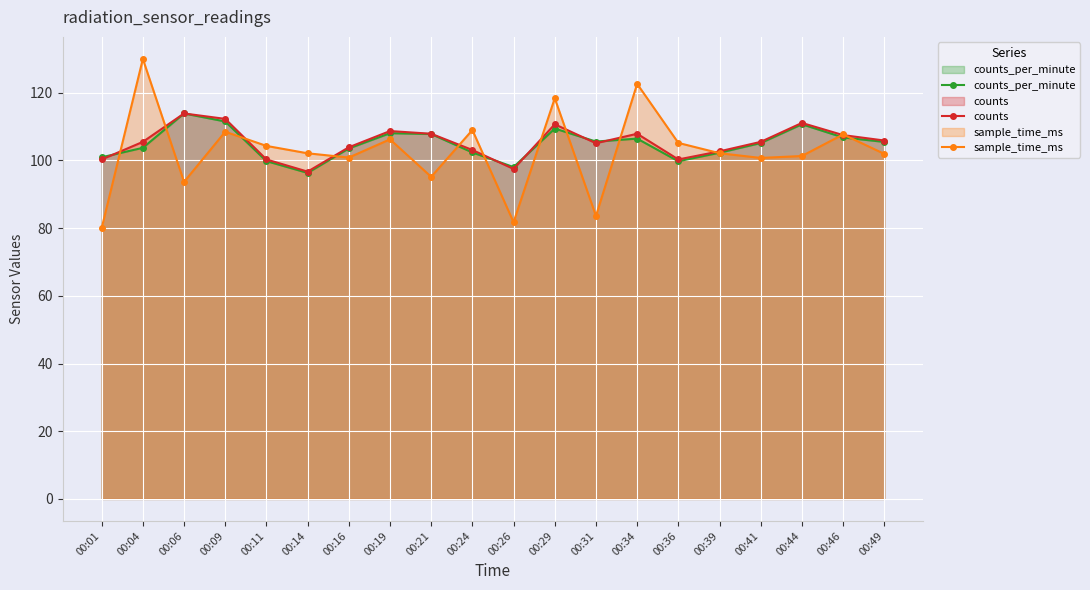

True or false: counts has a value of 136.2 at 00:14.

False